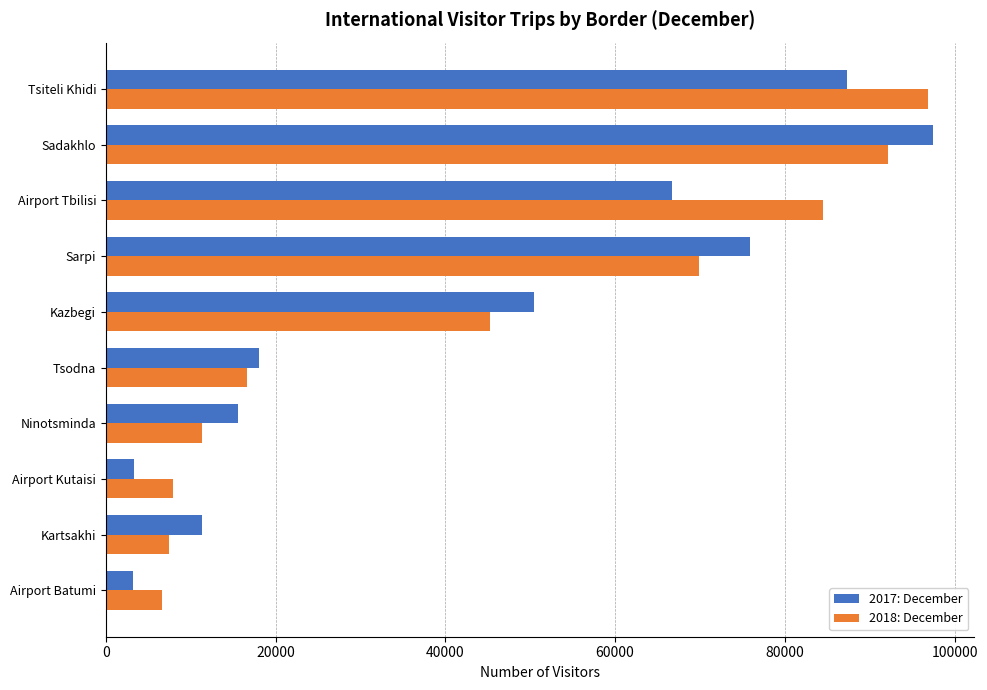

What is the sum of all 2018: December values?

438417